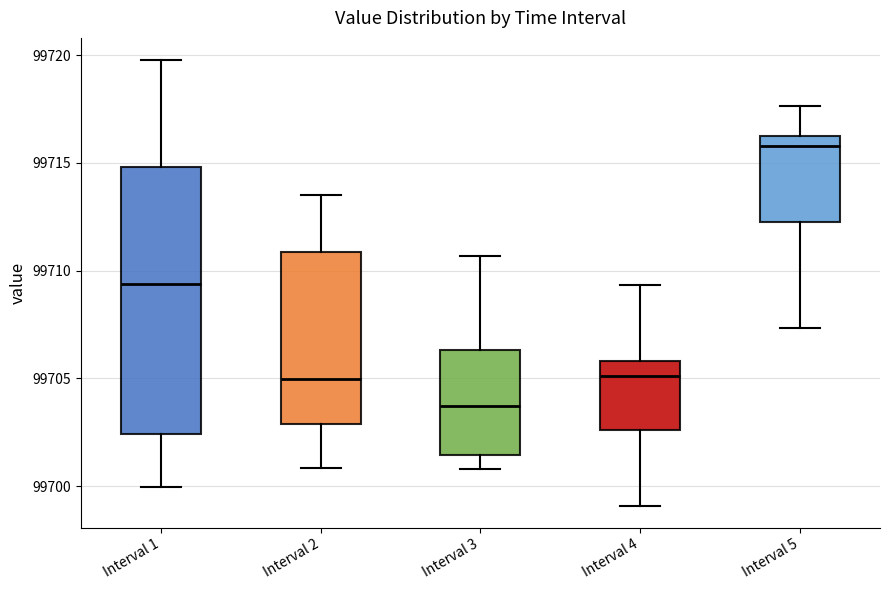

Which box is the tallest, from its lower edge to its upper edge?

Interval 1